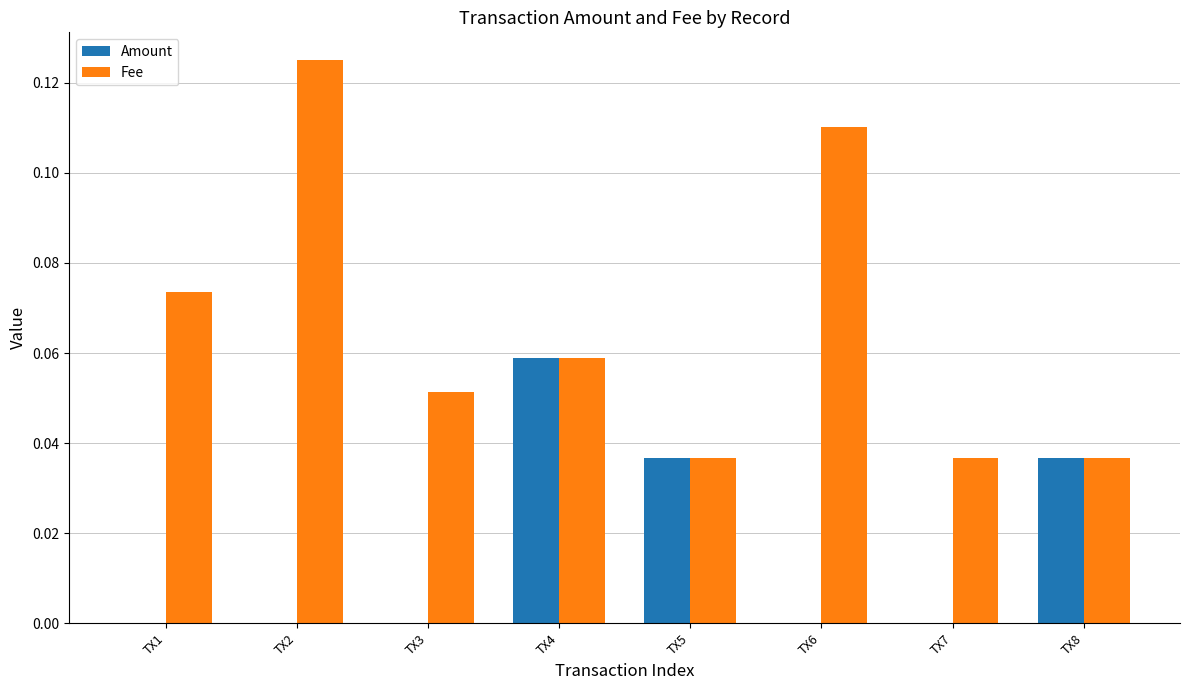

Which series changed the most between TX1 and TX7?

Fee